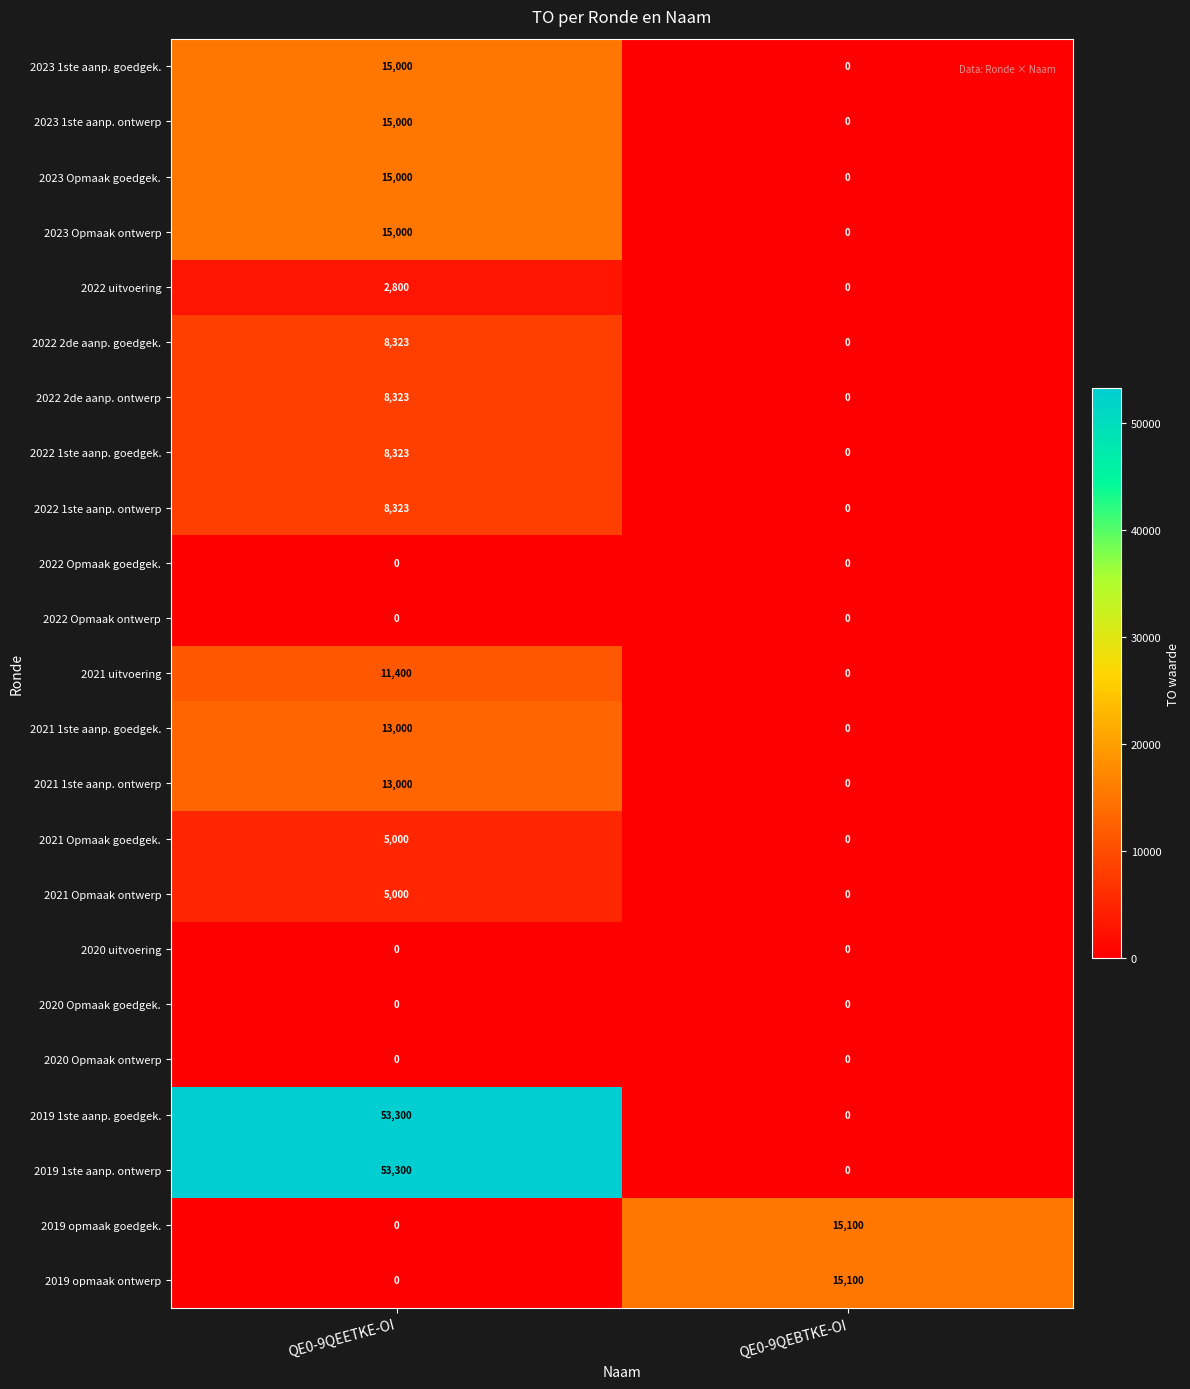

What is the difference between the maximum and minimum values in the 2023 1ste aanp. ontwerp series?

15000